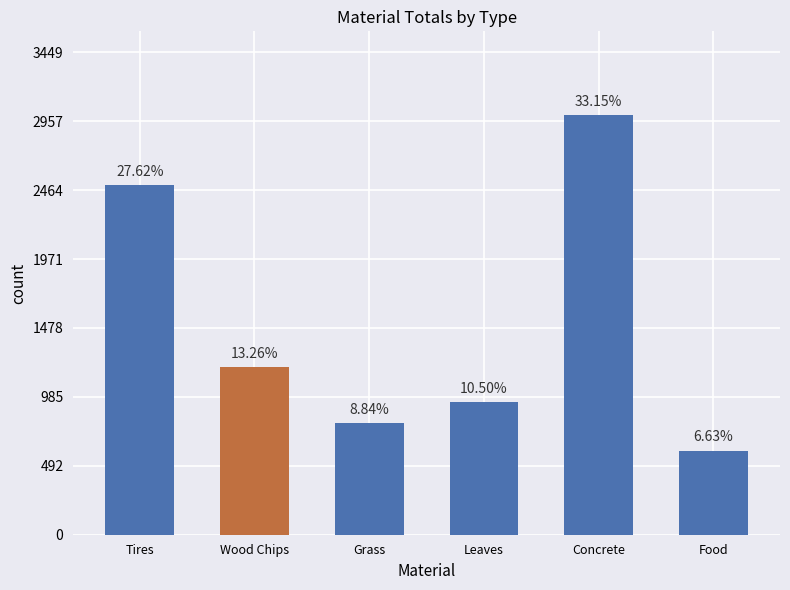

At which label does the data first exceed 1200?

Tires